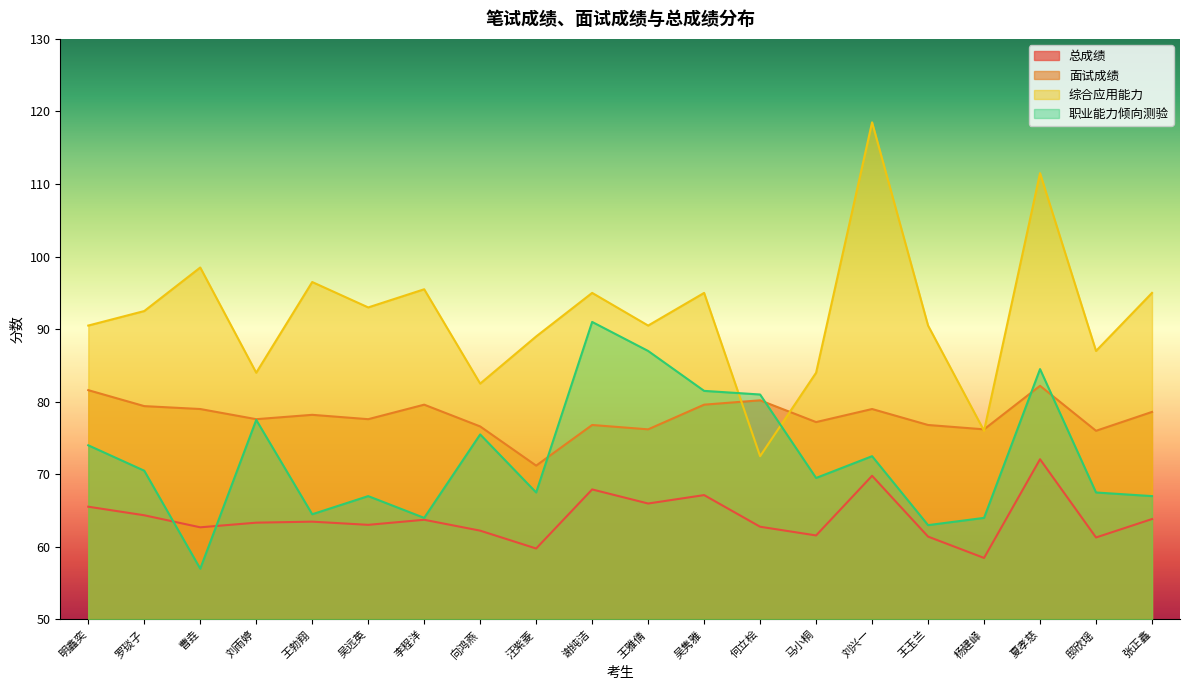

How many lines are shown in the chart?

4